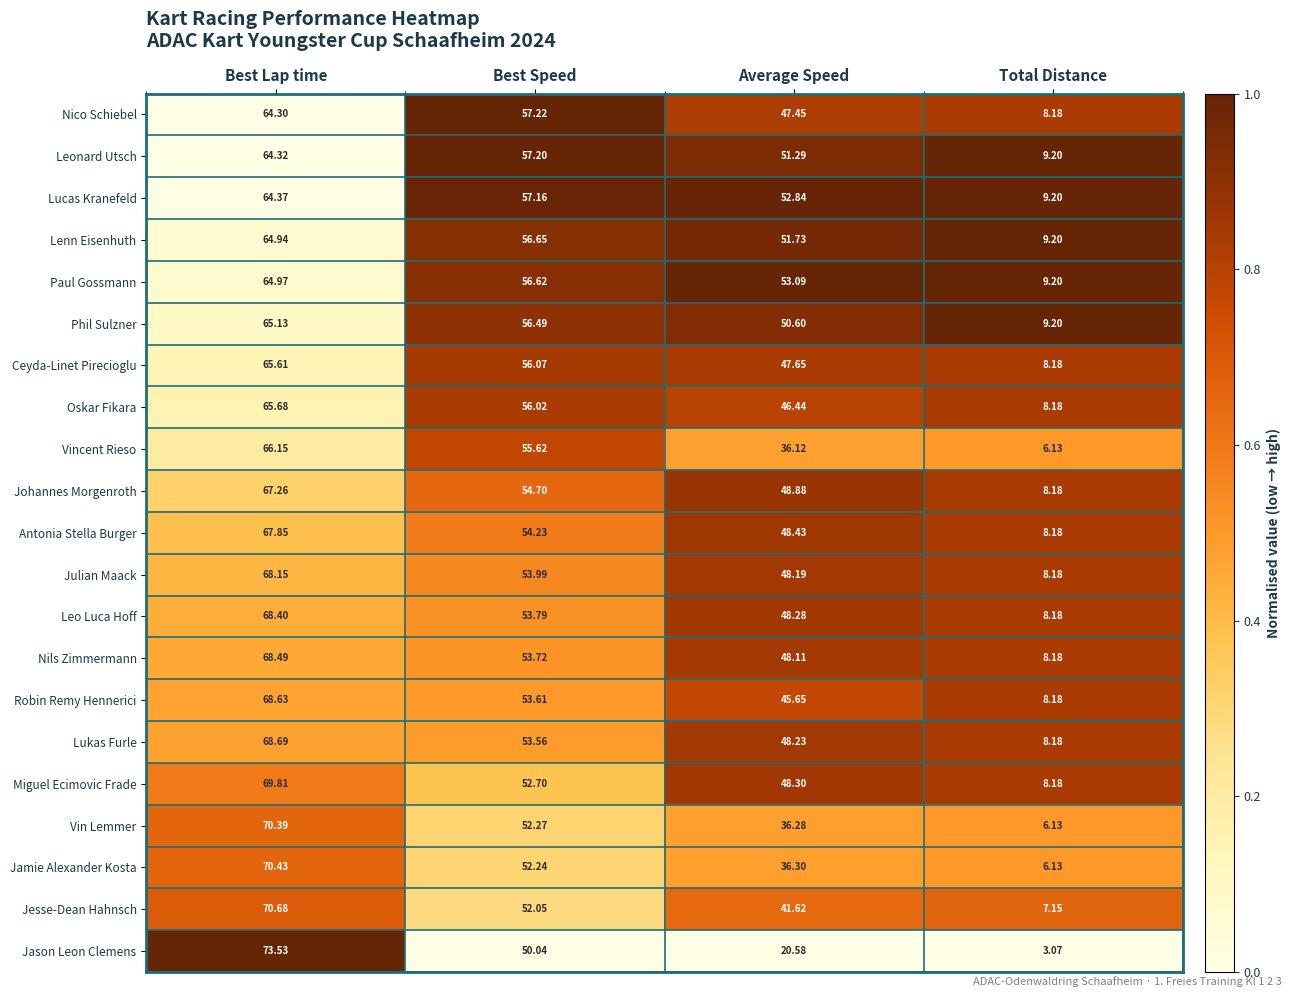

What is the spread (max minus min) of values at Total Distance?

6.1